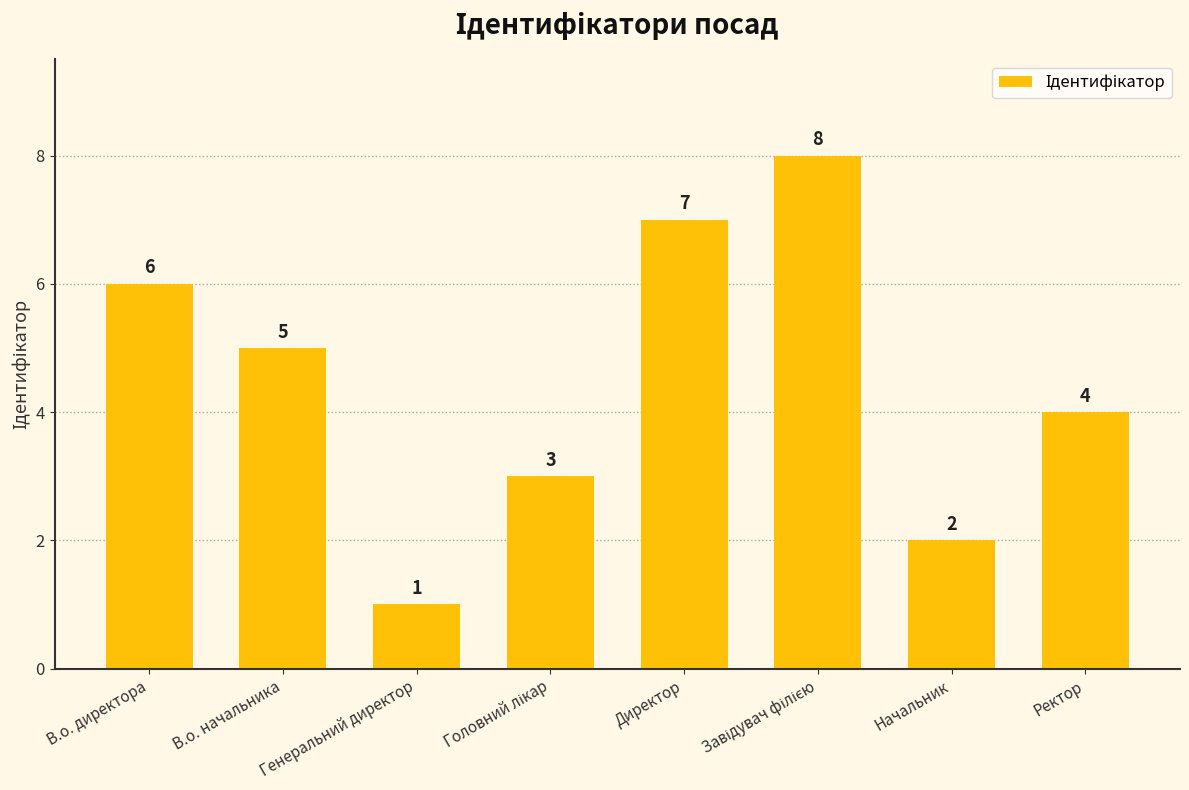

What is the value of the 6th bar from the left?

8